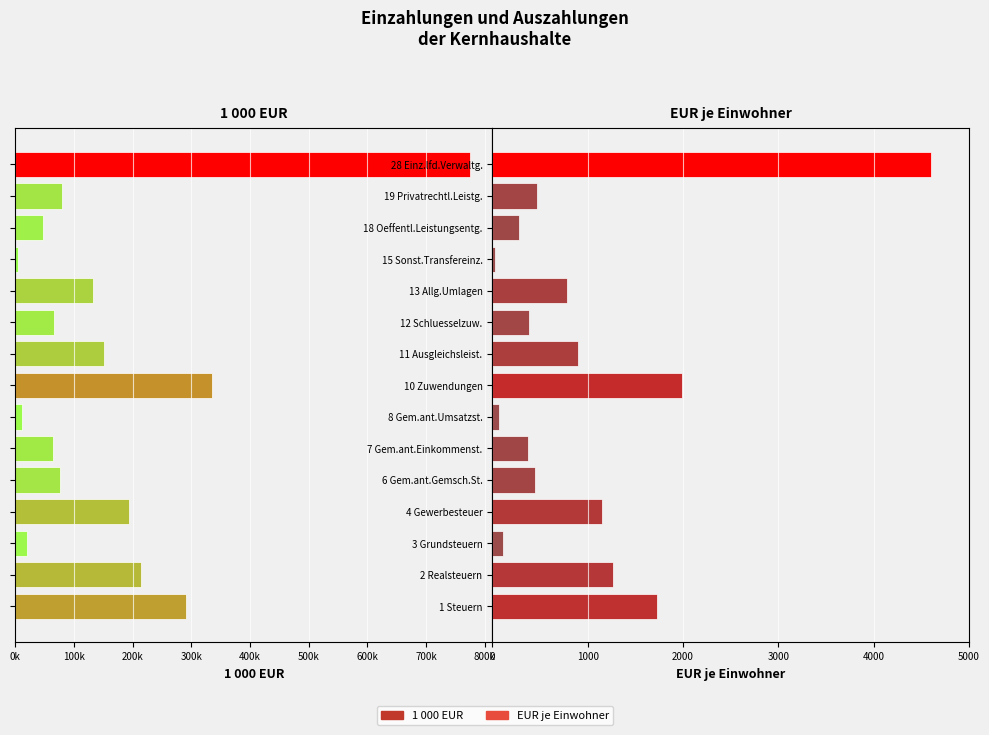

How many bars are there in total?

30